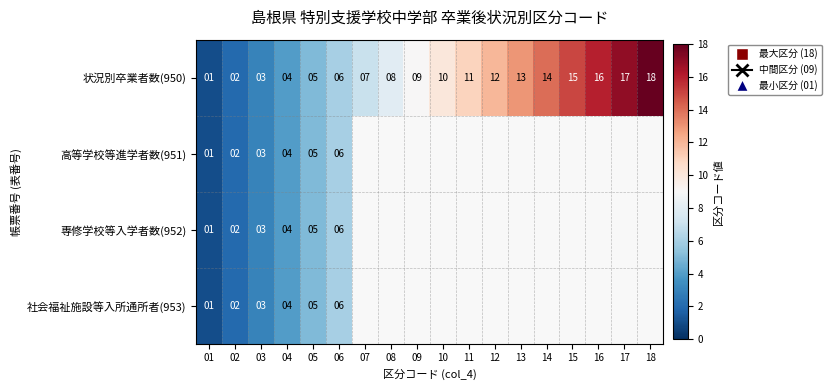

What is the difference between the maximum and minimum values in the 状況別卒業者数(950) series?

17